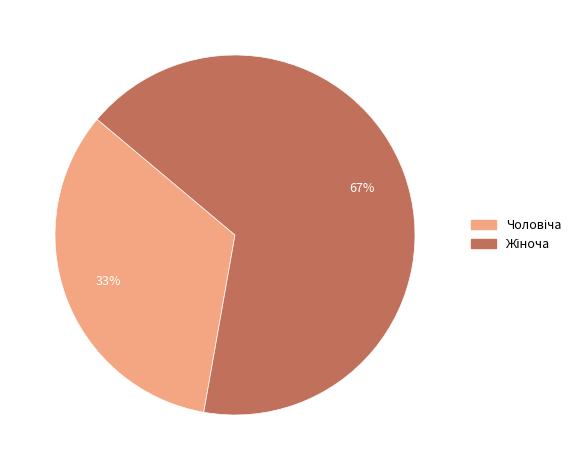

To the nearest percent, what is the average slice percentage?

50%